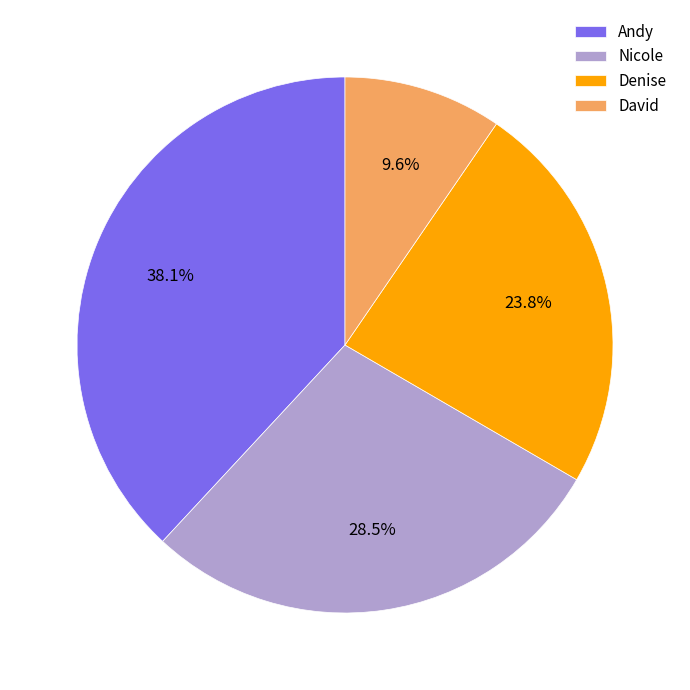

Count the number of slices in the pie.

4